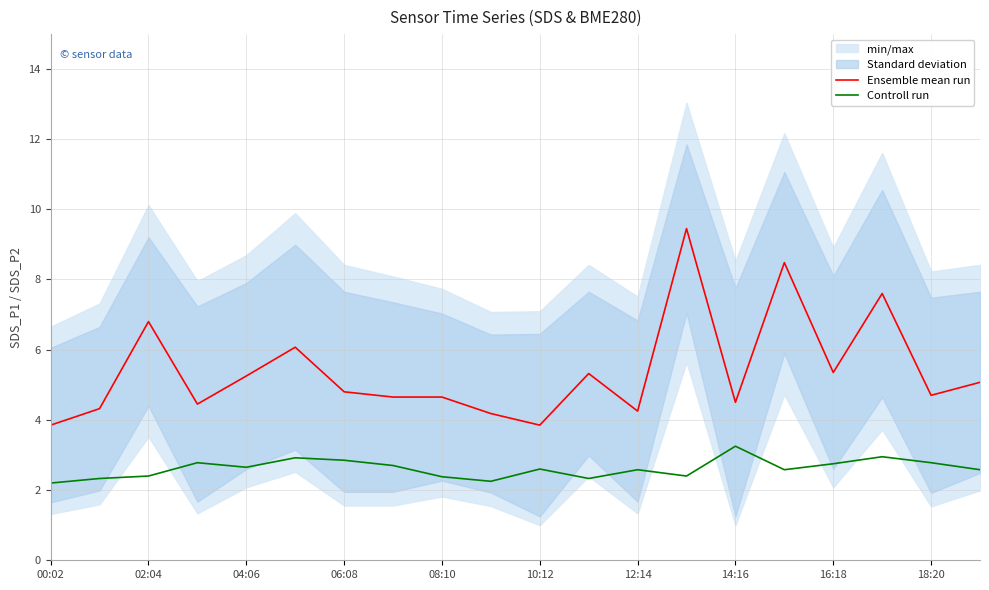

Is the value of Controll run at 10:12 greater than the value of Ensemble mean run at 16:18?

No